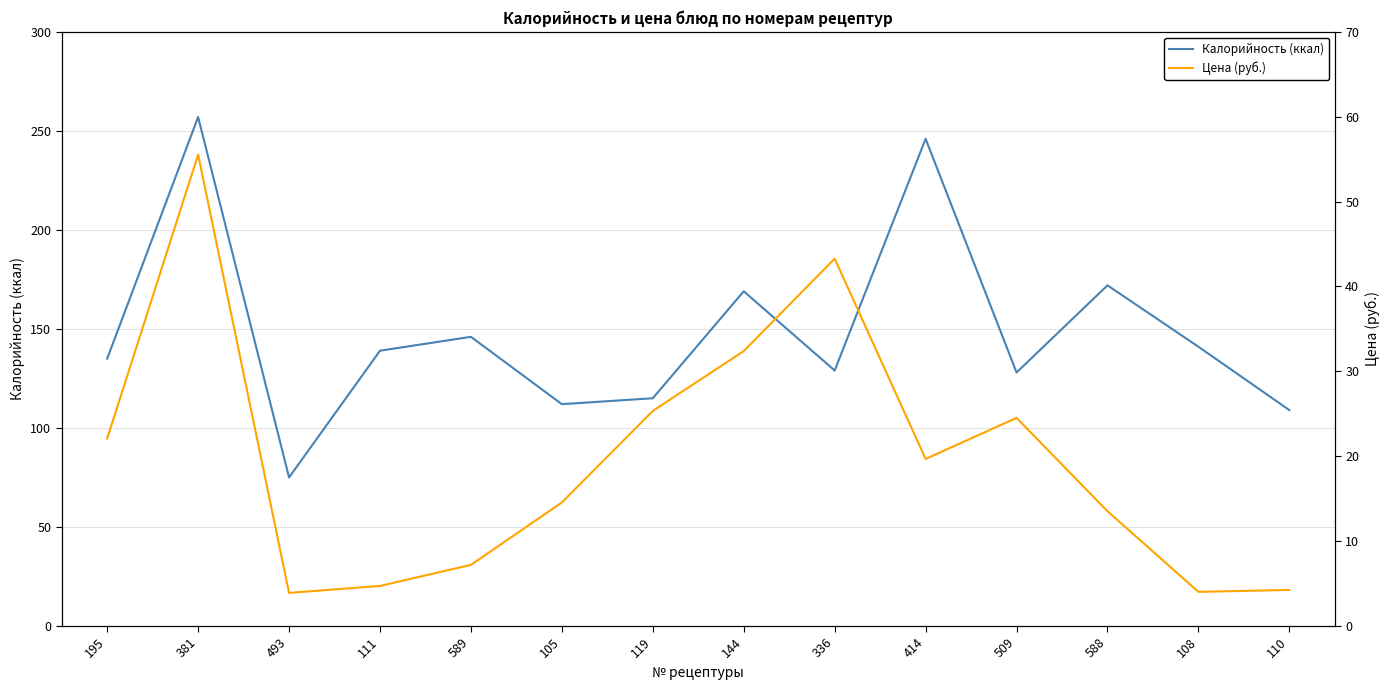

What is the average value of the Калорийность (ккал) series?

148